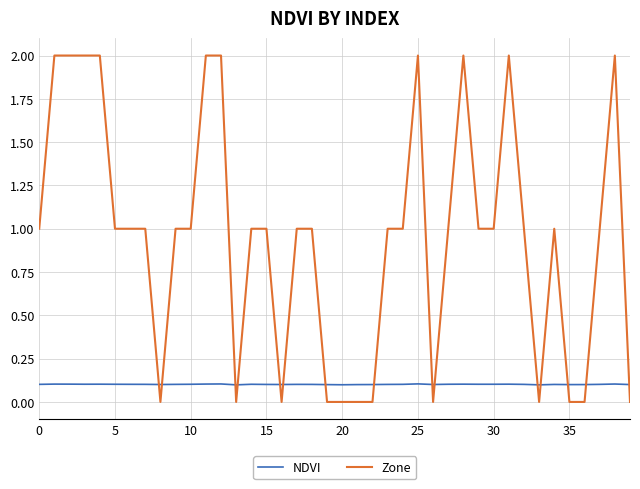

Which series has the largest range (max minus min)?

Zone